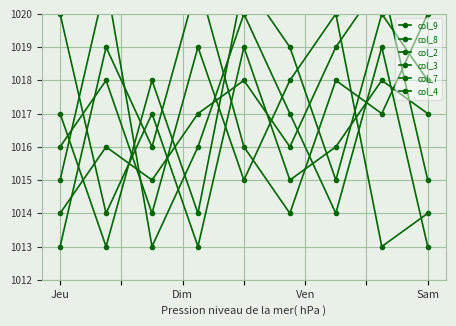

How many intersections are there between col_3 and col_2?

4